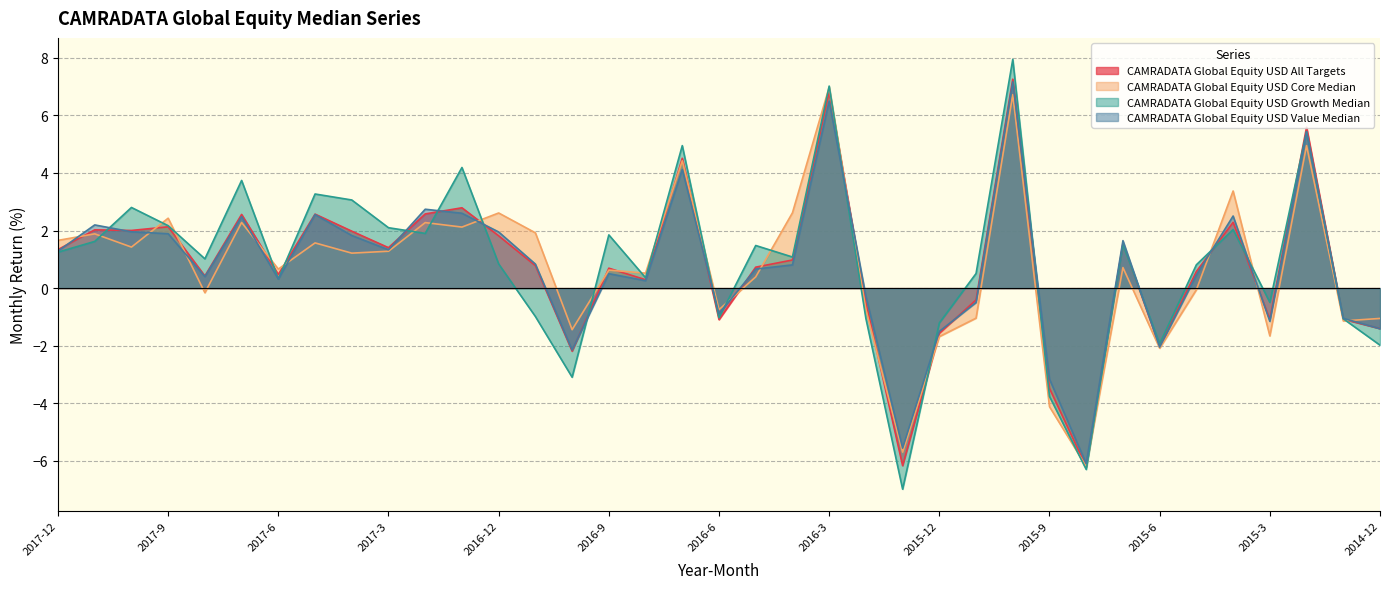

Which series changed the most between 2016-11 and 2015-12?

CAMRADATA Global Equity USD Core Median